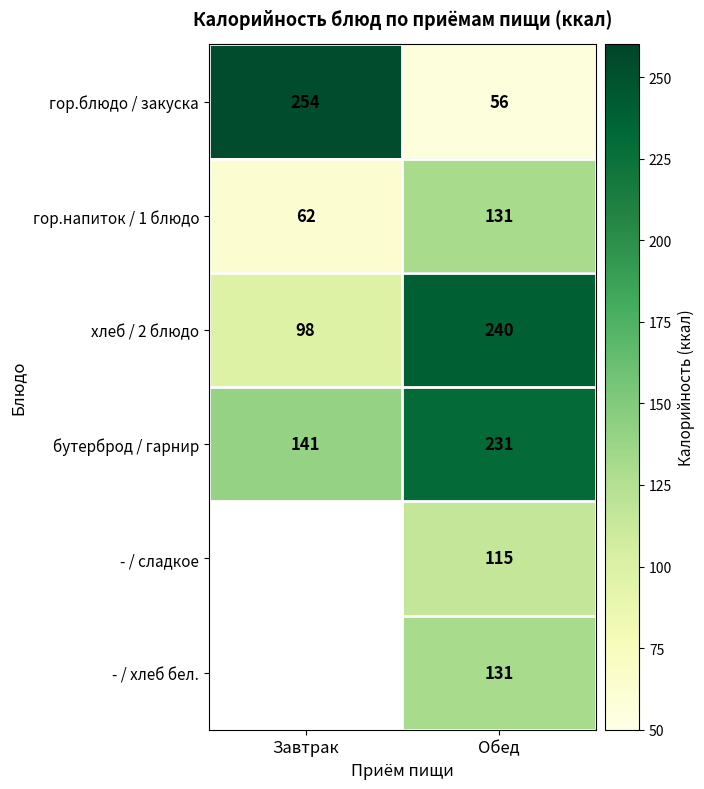

At which label is бутерброд / гарнир closest to 186?

Завтрак